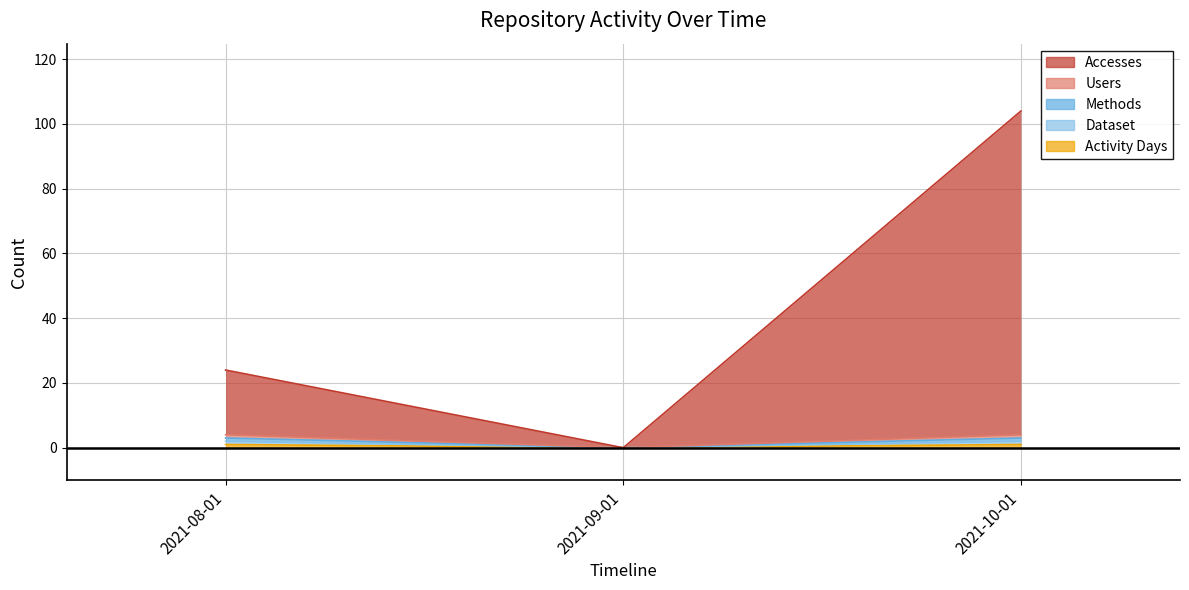

At which category is the sum across all series the highest?

2021-10-01